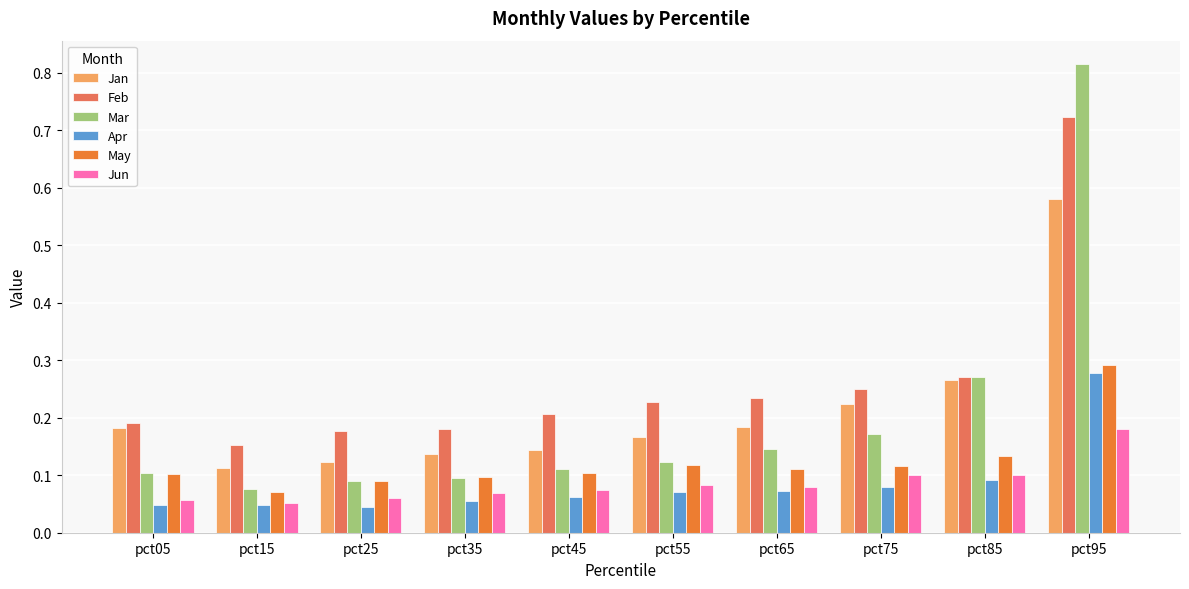

The value of Jun at pct35 is 0.0. True or false?

False